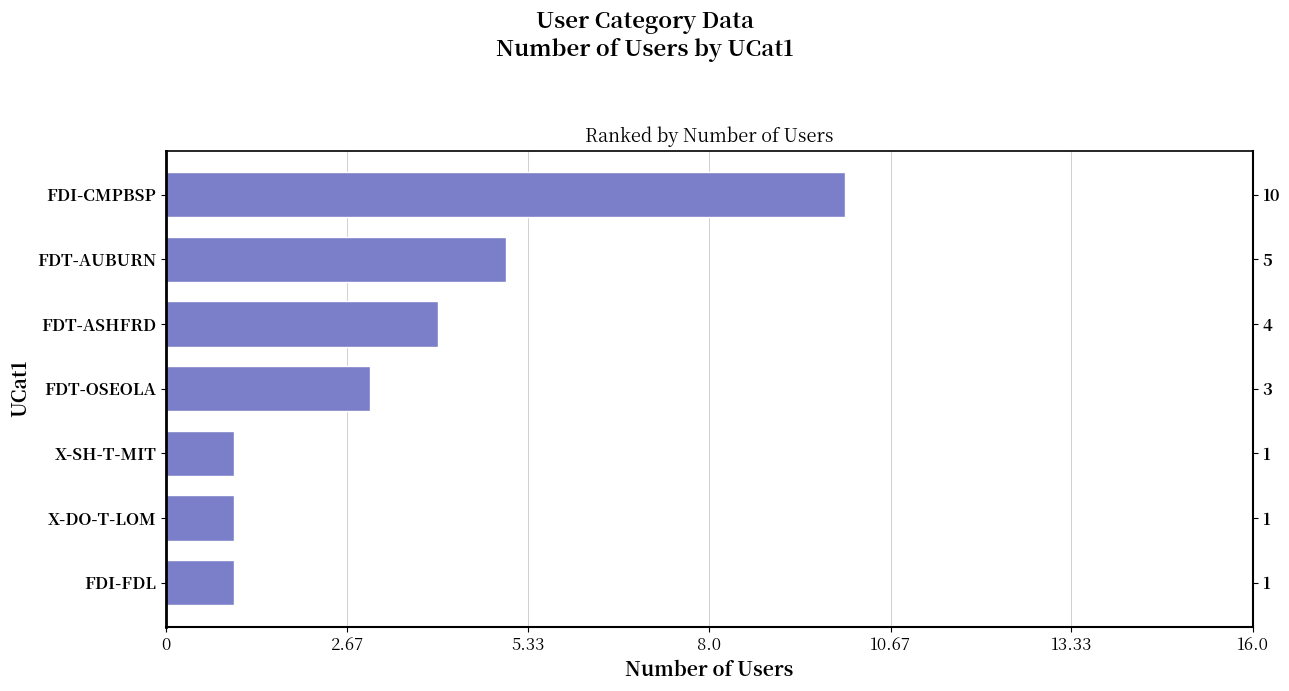

Reading left to right, extract all data points from this chart.

1	1	1	3	4	5	10